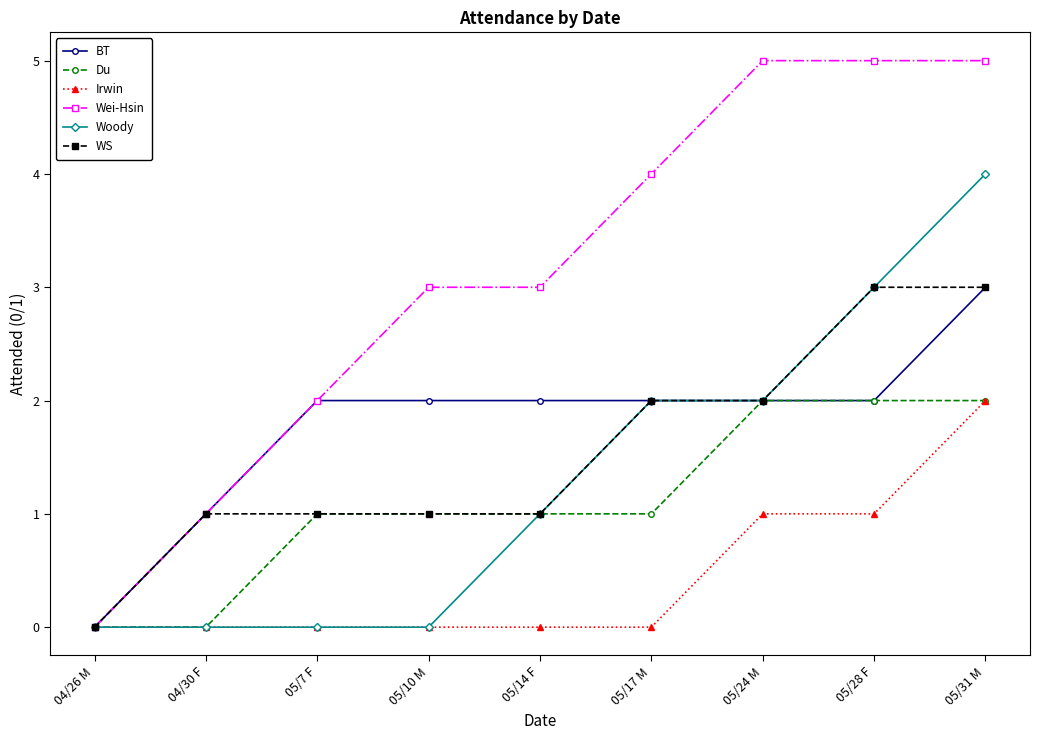

What is the label of the 5th point from the left?

05/14 F